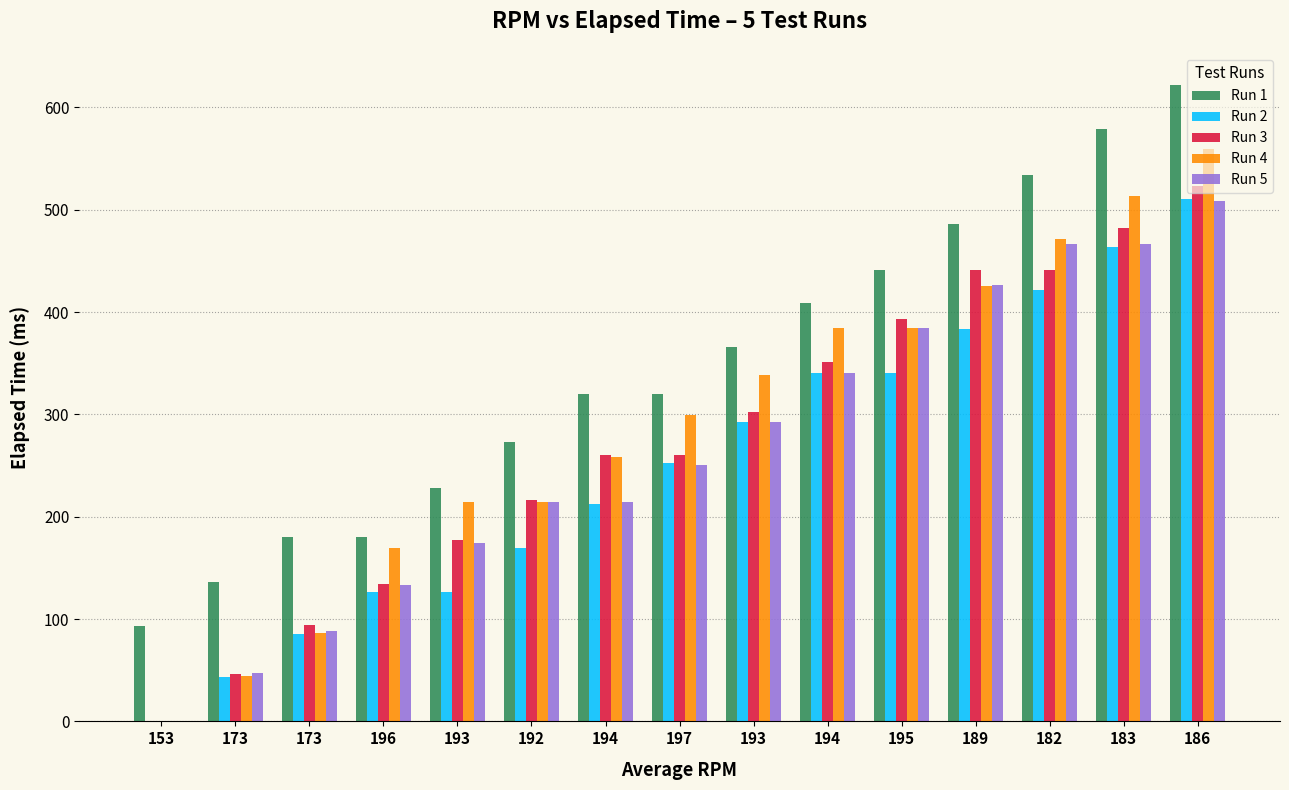

Between 193 and 189, which is larger?

189